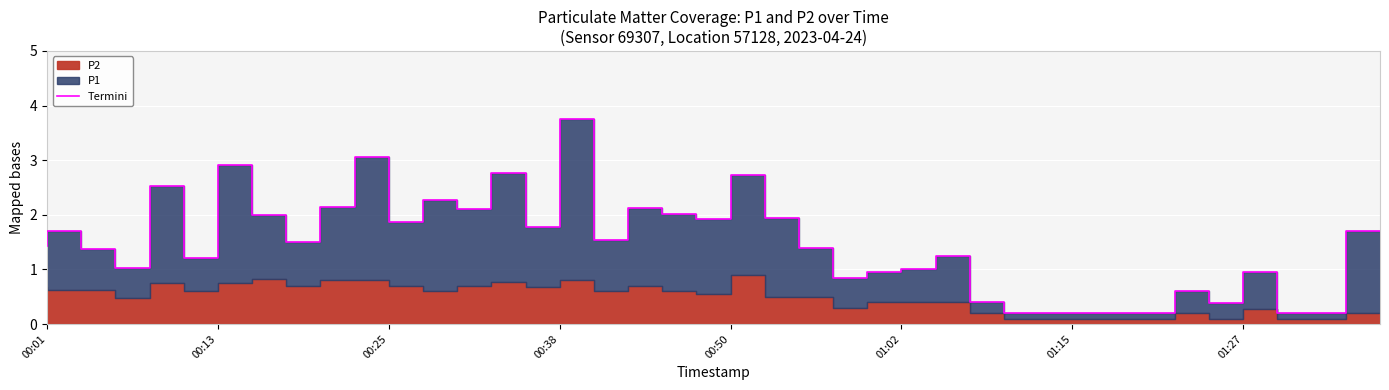

How many lines are shown in the chart?

1